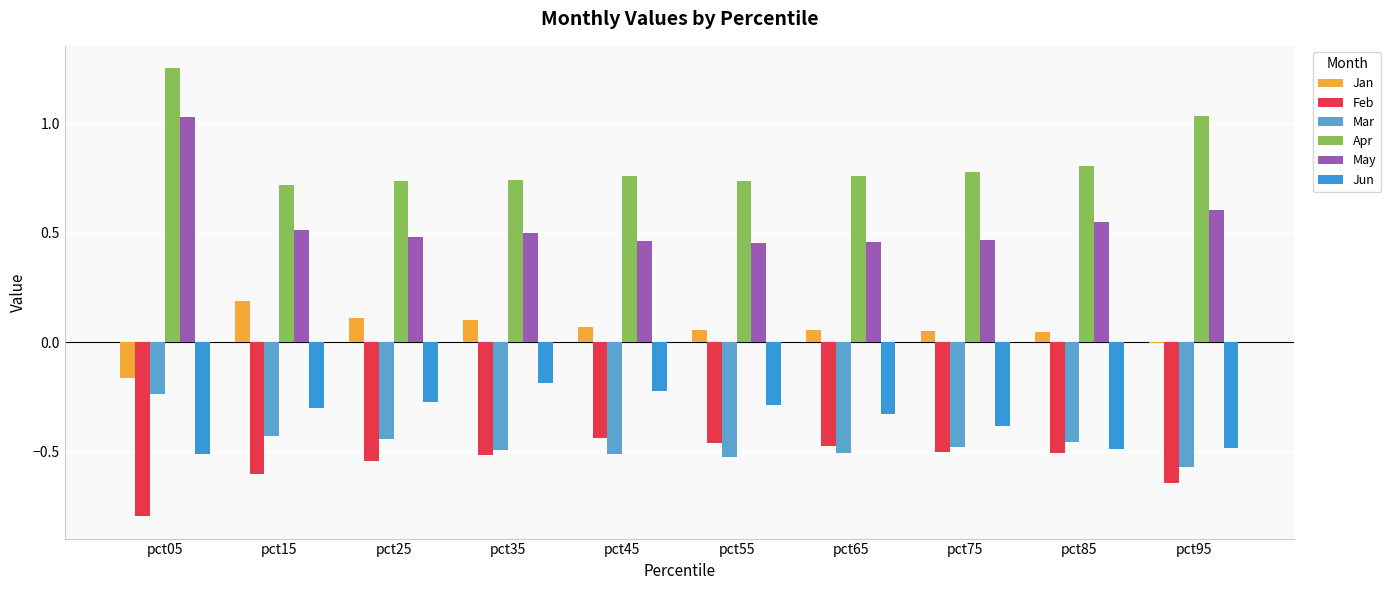

What is the sum of all Jun values?

-3.5